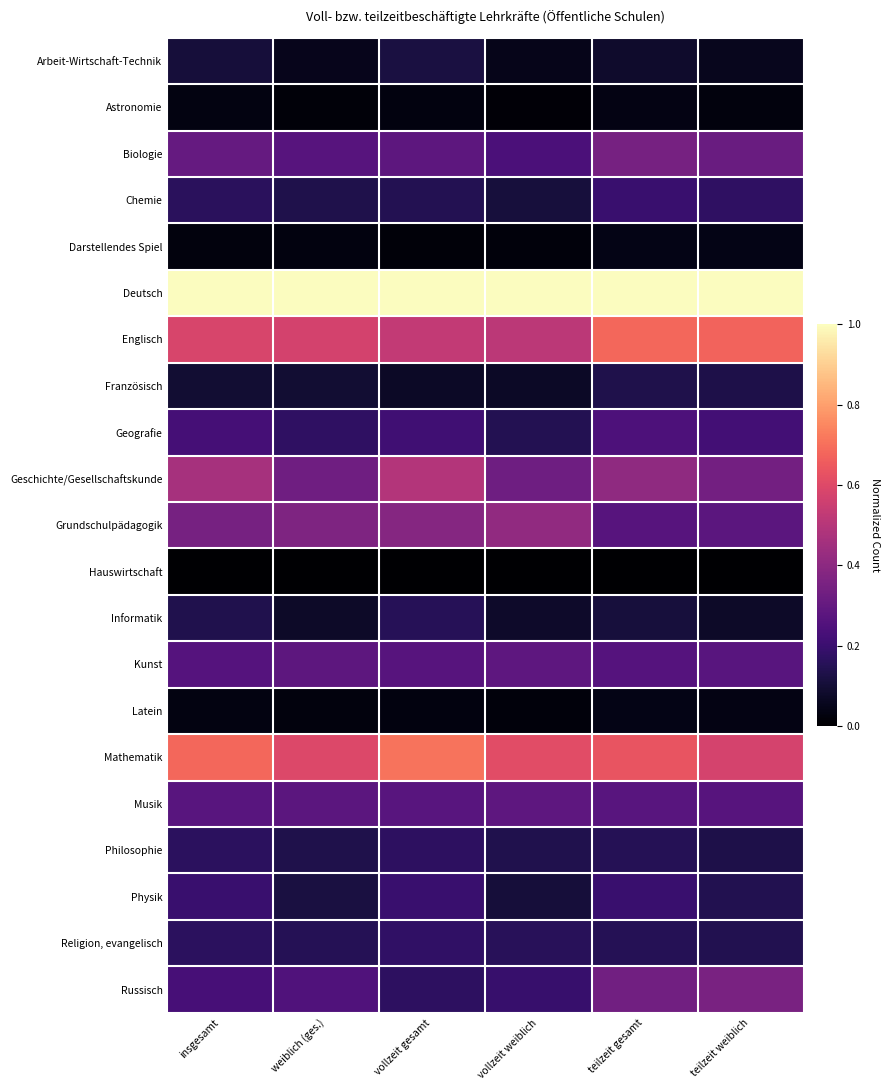

What is the difference between the highest and lowest values at weiblich (ges.)?

1.0